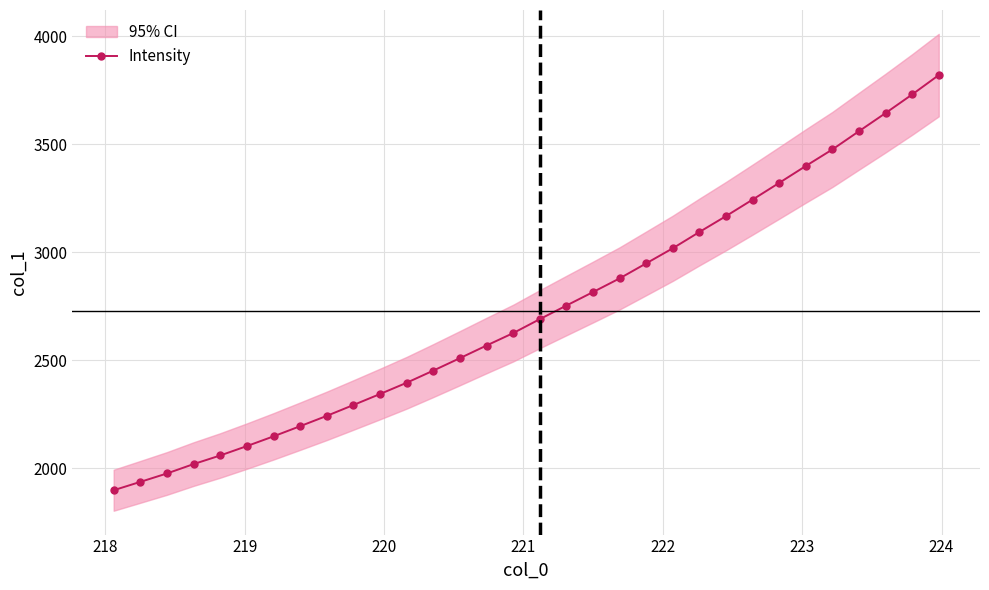

How many values in the Intensity series are below 2689?

16